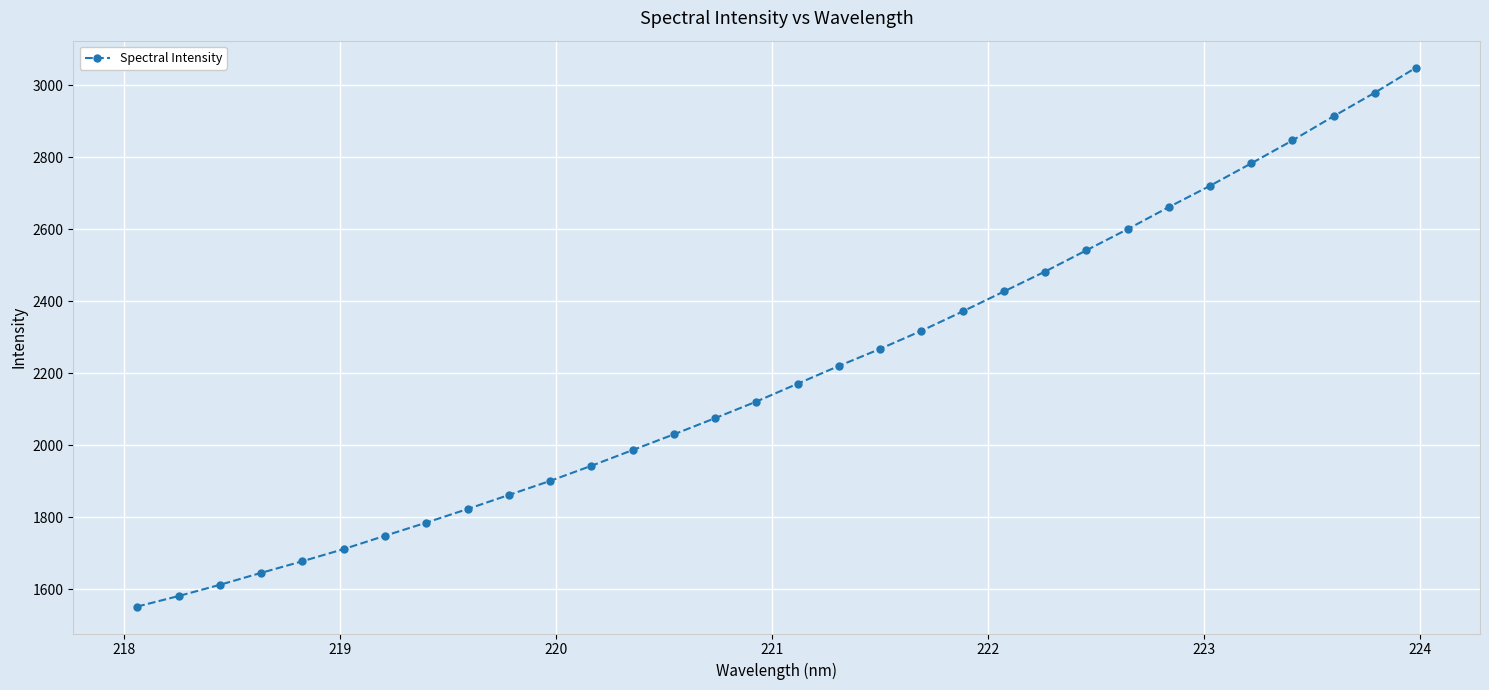

True or false: there are more than 2 points higher than both neighbors.

False